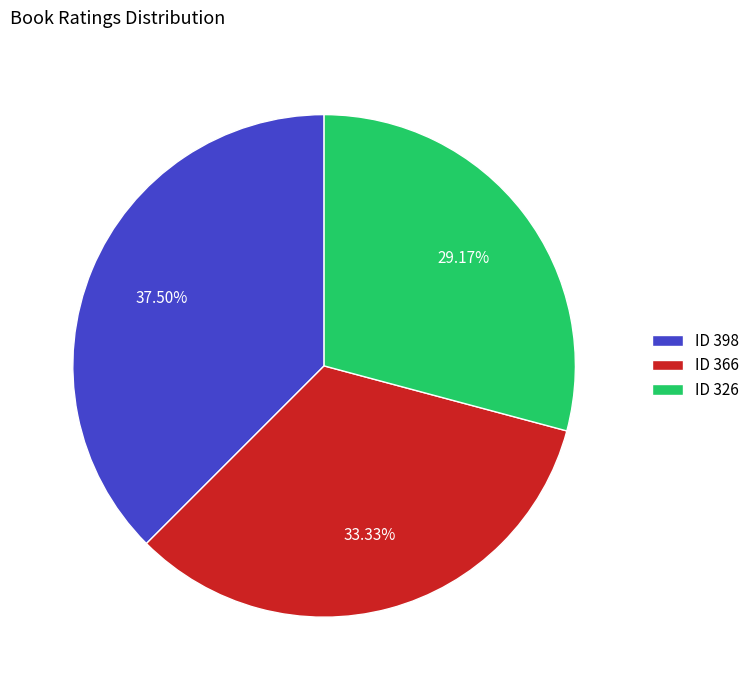

Rank the categories by value from lowest to highest.

ID 326, ID 366, ID 398